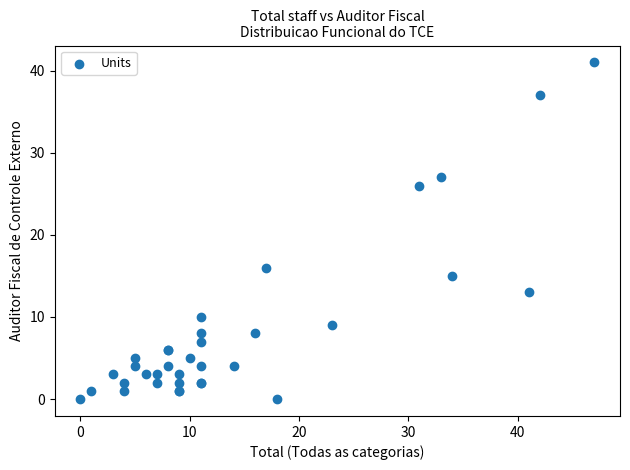

What Y value in the scatter plot is closest to 20?

16